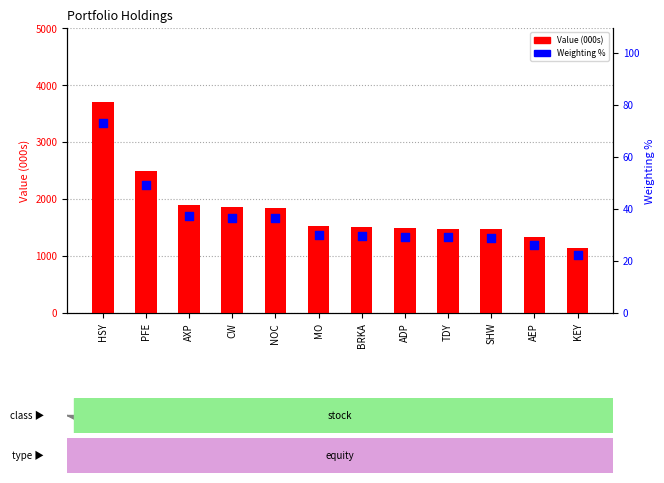

Which series contains the lowest Y value?

Weighting %